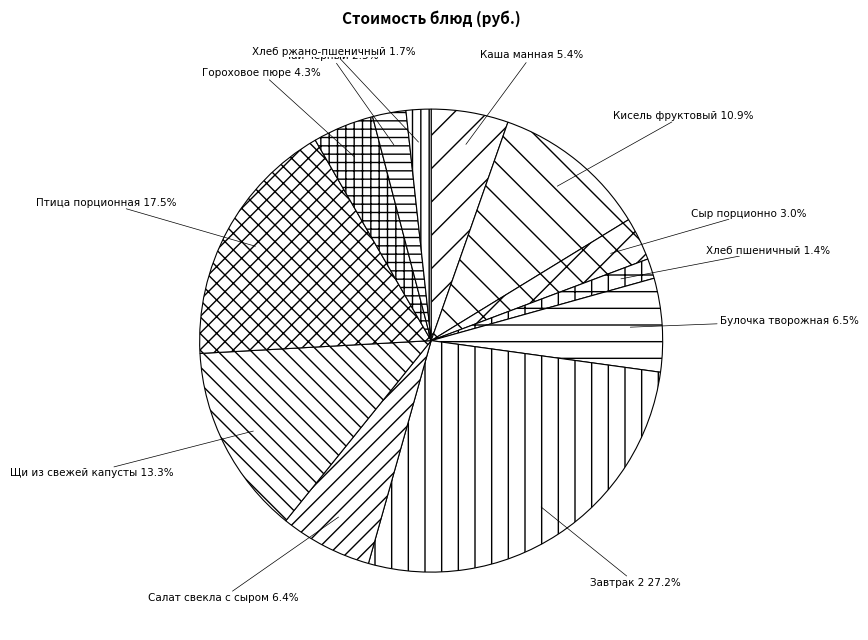

Count the number of slices in the pie.

12